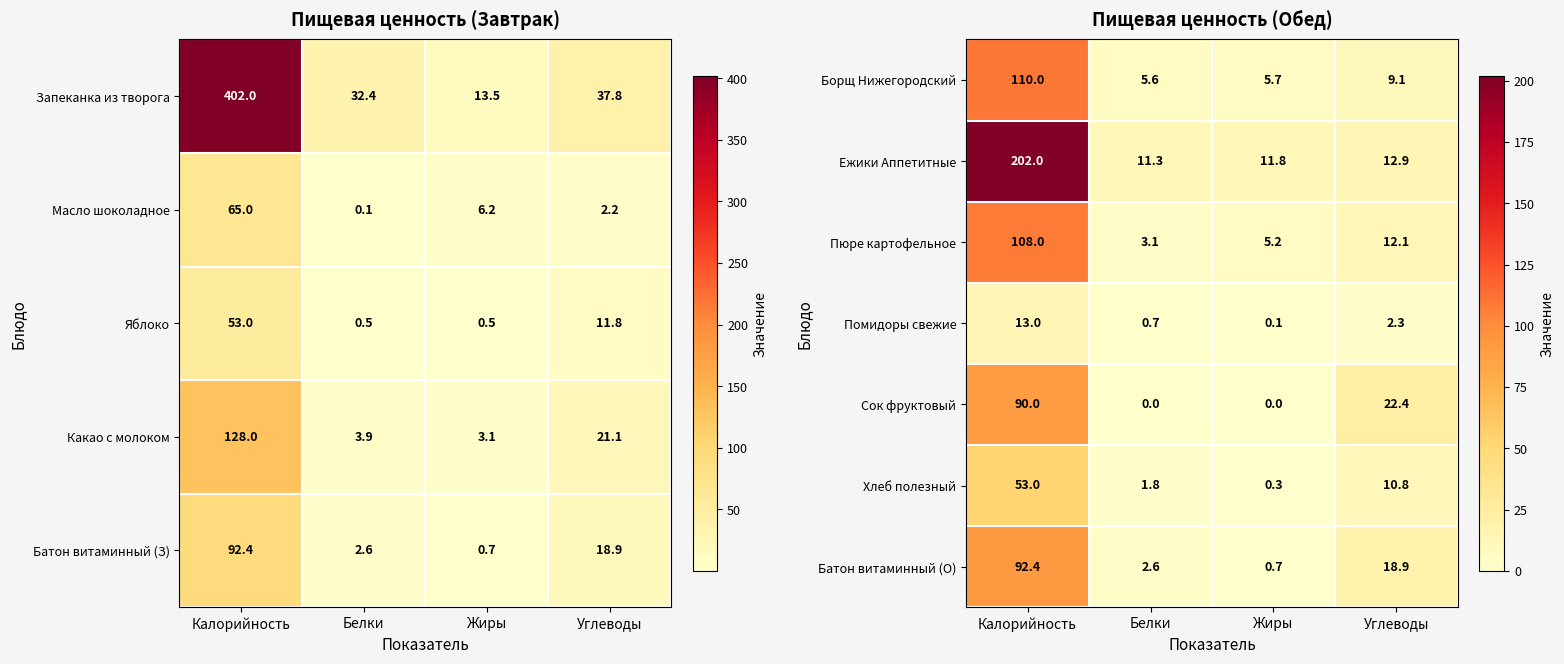

At which label does Ежики Аппетитные first exceed 12?

Калорийность